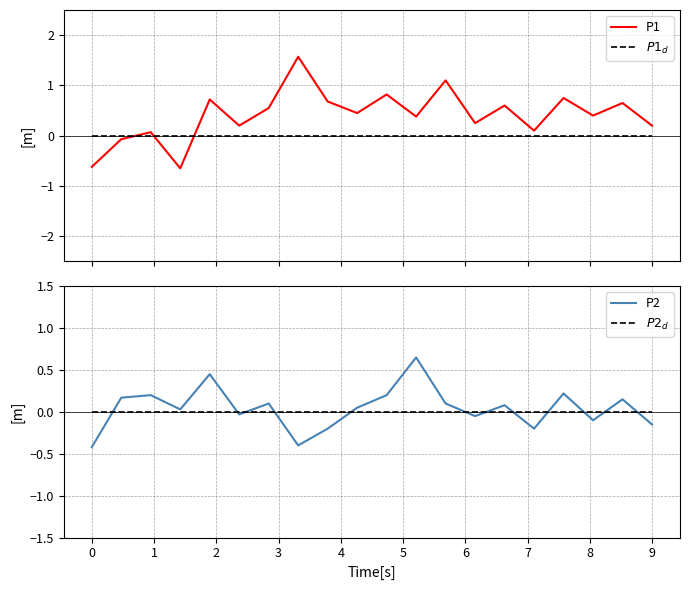

Reading left to right, what are all the values shown in this chart?

P1: 0=-0.6	1=-0.1	2=0.1	3=-0.6	4=0.7	5=0.2	6=0.5	7=1.6	8=0.7	9=0.5	10=0.8	11=0.4	12=1.1	13=0.2	14=0.6	15=0.1	16=0.8	17=0.4	18=0.7	19=0.2
P1_d: 0=0.0	1=0.0	2=0.0	3=0.0	4=0.0	5=0.0	6=0.0	7=0.0	8=0.0	9=0.0	10=0.0	11=0.0	12=0.0	13=0.0	14=0.0	15=0.0	16=0.0	17=0.0	18=0.0	19=0.0
P2: 0=-0.4	1=0.2	2=0.2	3=0.0	4=0.5	5=-0.0	6=0.1	7=-0.4	8=-0.2	9=0.0	10=0.2	11=0.6	12=0.1	13=-0.0	14=0.1	15=-0.2	16=0.2	17=-0.1	18=0.1	19=-0.1
P2_d: 0=0.0	1=0.0	2=0.0	3=0.0	4=0.0	5=0.0	6=0.0	7=0.0	8=0.0	9=0.0	10=0.0	11=0.0	12=0.0	13=0.0	14=0.0	15=0.0	16=0.0	17=0.0	18=0.0	19=0.0